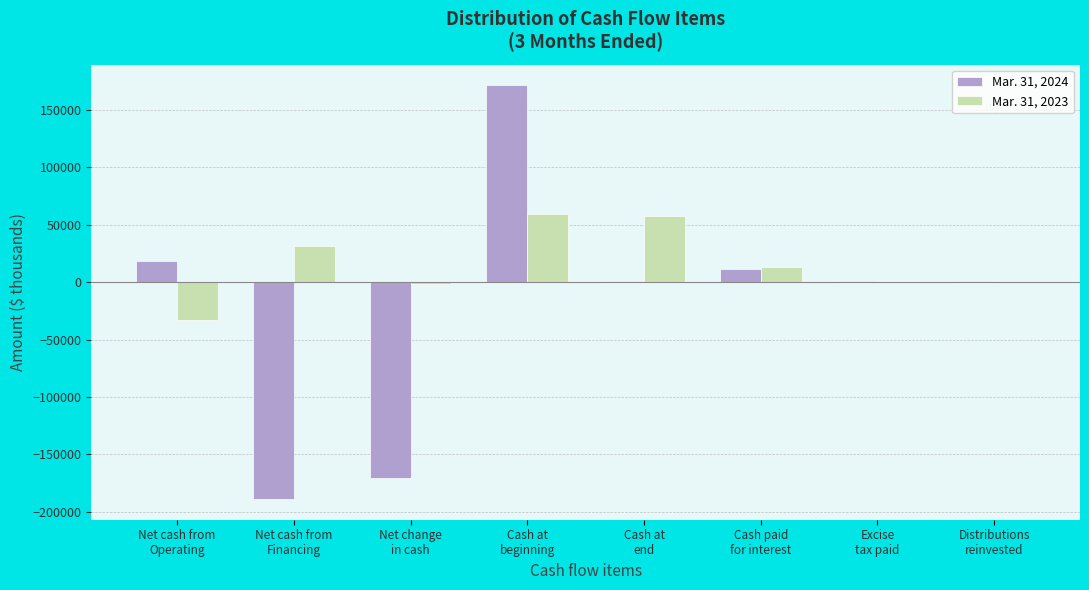

Which series has the largest total across all categories?

Mar. 31, 2023